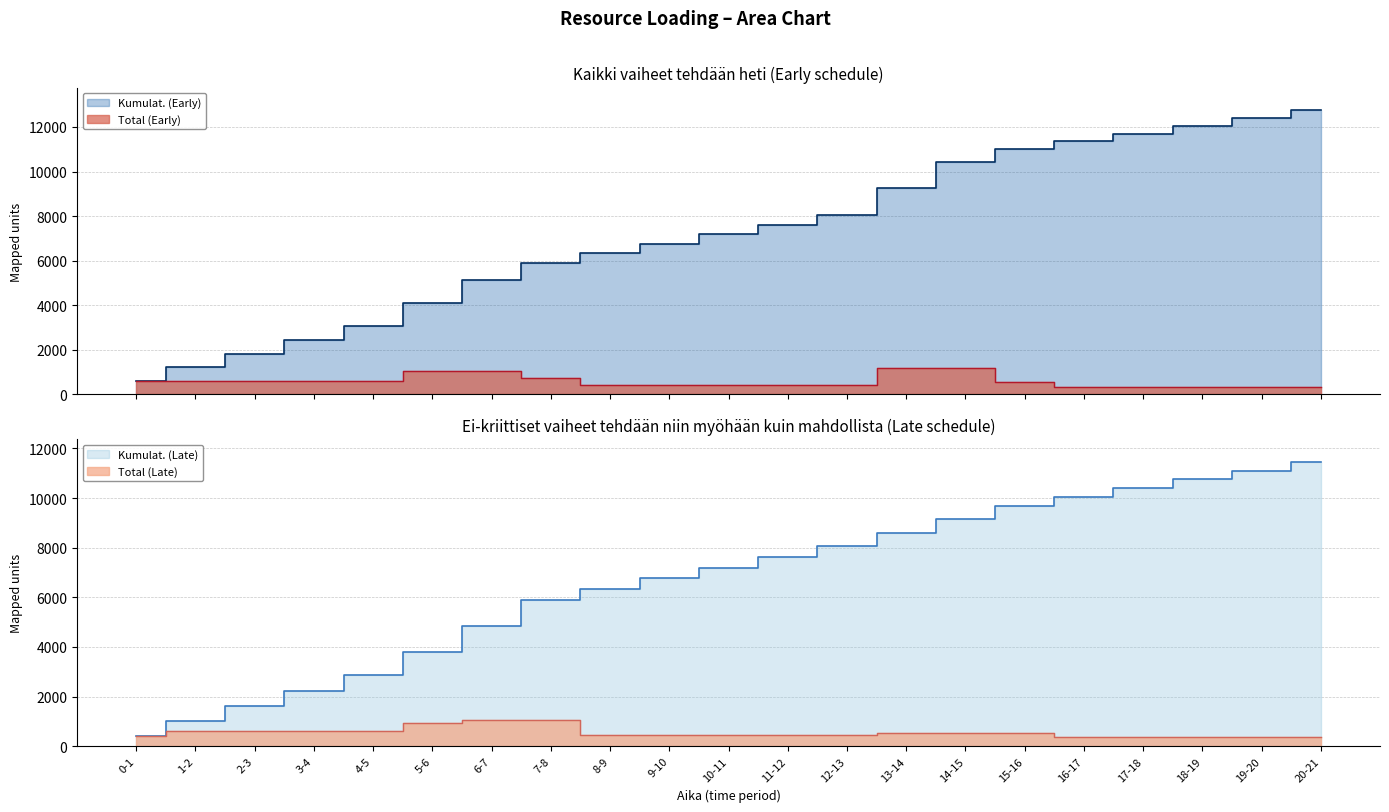

What is the approximate value of Total (Early) at 3-4, to the nearest 100?

600